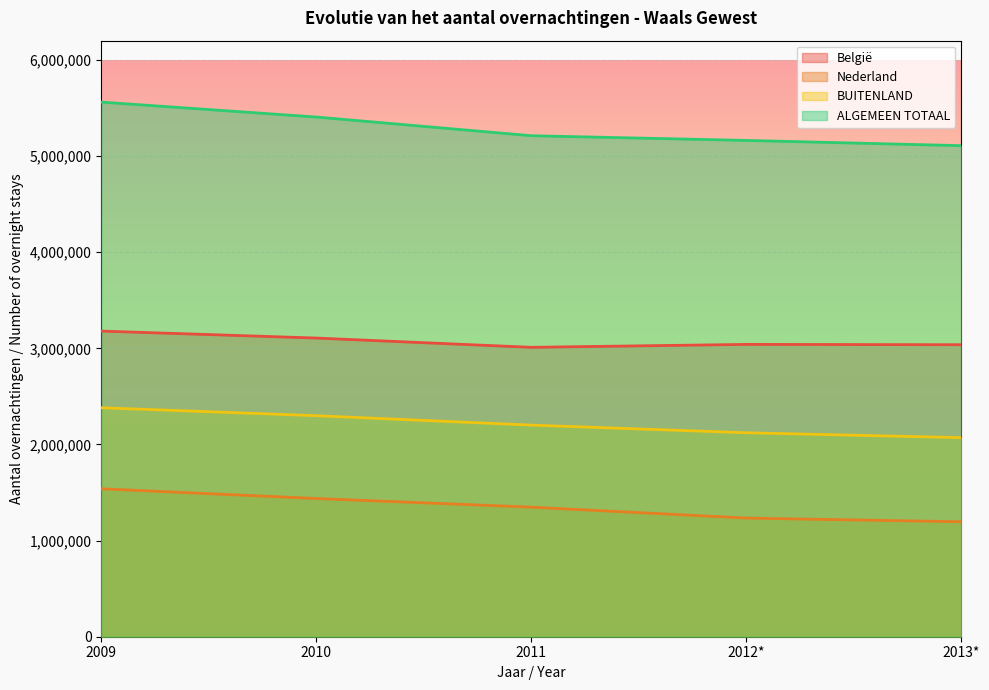

Which series has the widest spread of values?

ALGEMEEN TOTAAL